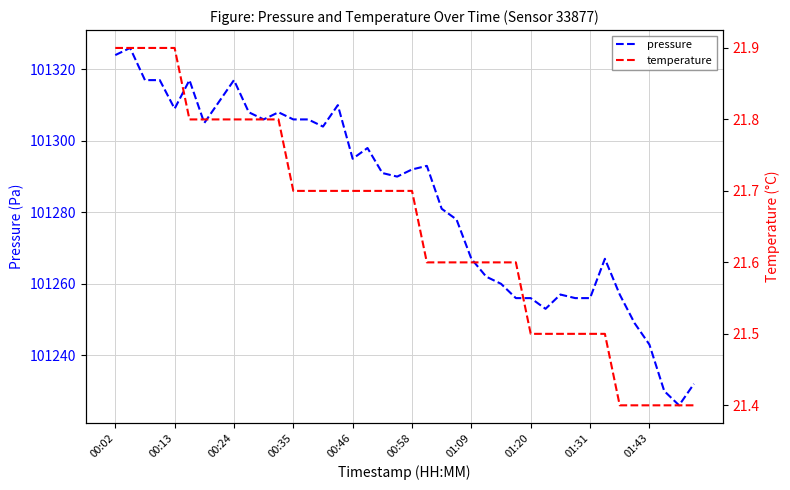

In pressure, how many points are lower than both neighbors (excluding endpoints)?

8